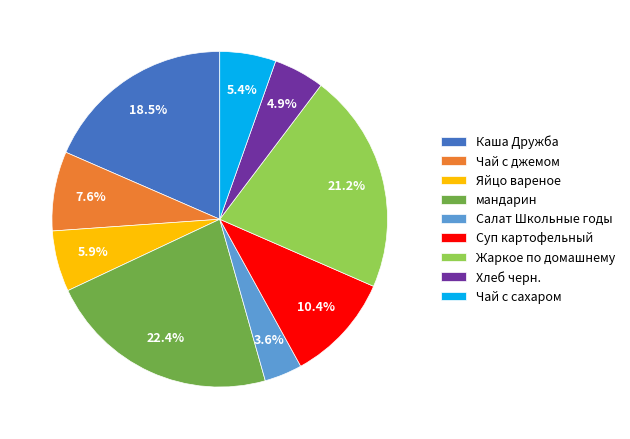

What percentage is the Чай с джемом slice, to the nearest percent?

8%